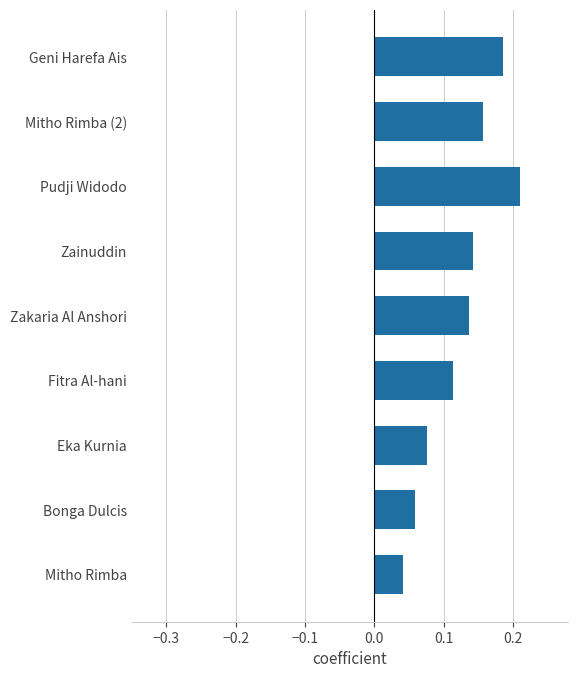

At which label is the value closest to 0?

Mitho Rimba